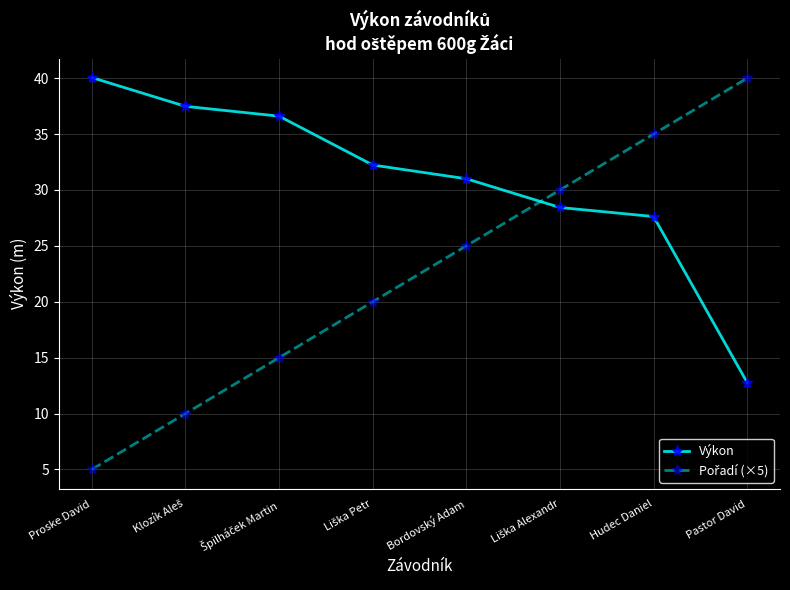

What is the label of the 1st point from the left?

Proske David